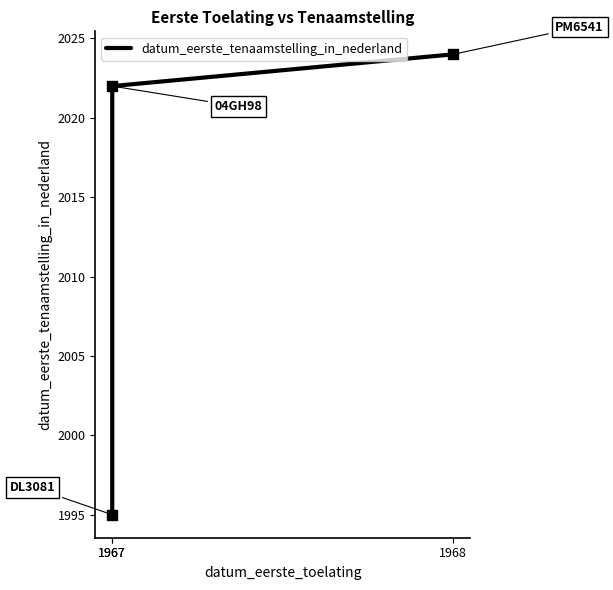

Which has a higher value, 1967 or 1967?

1967